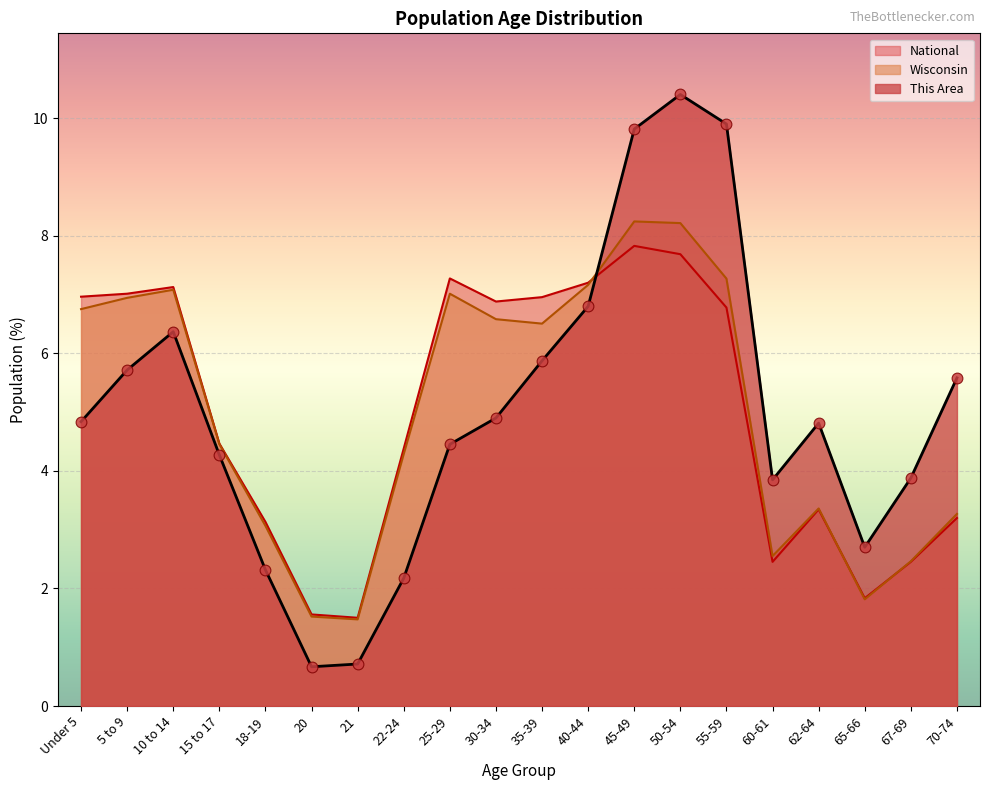

What are all the series names shown in the legend?

National, Wisconsin, This Area